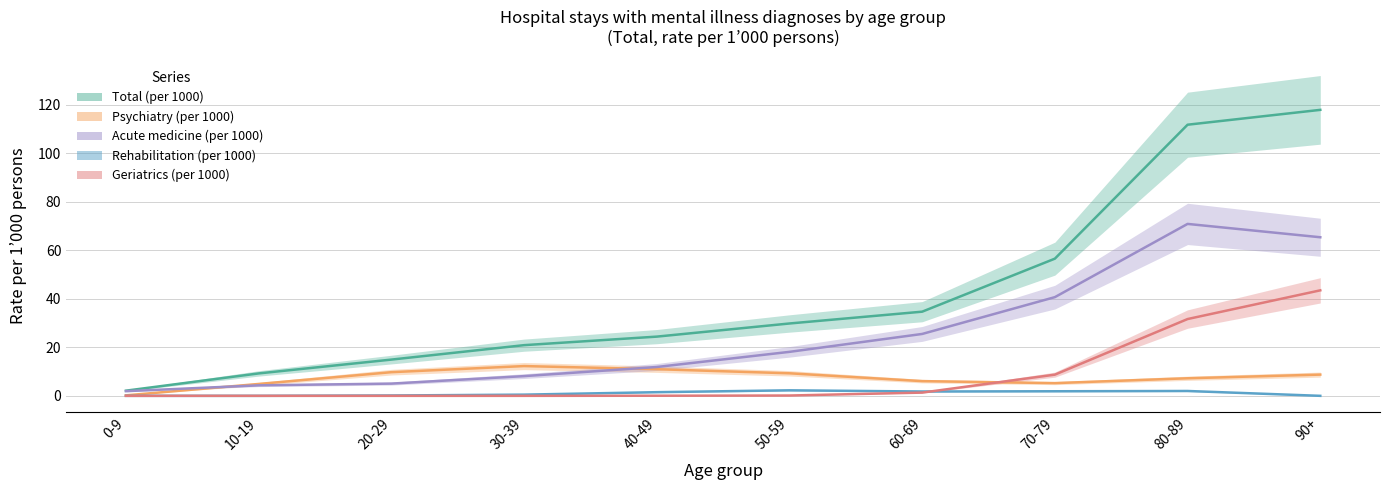

What is the label of the 9th point from the right?

10-19